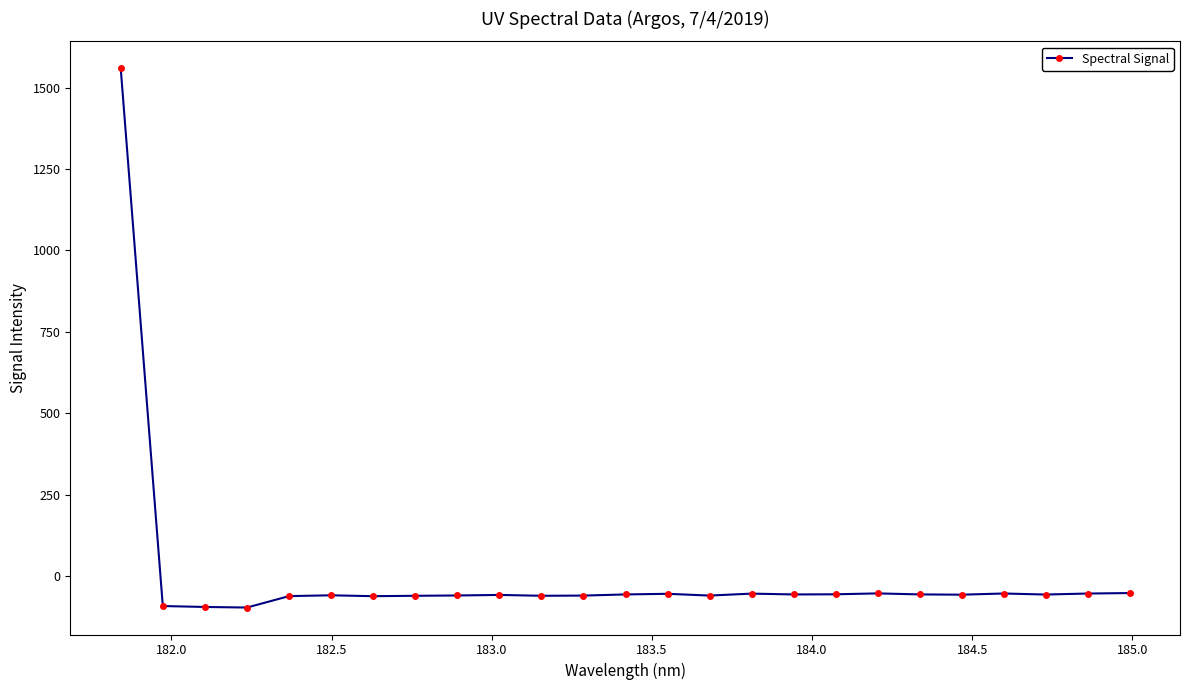

What is the maximum value shown in the chart?

1559.2